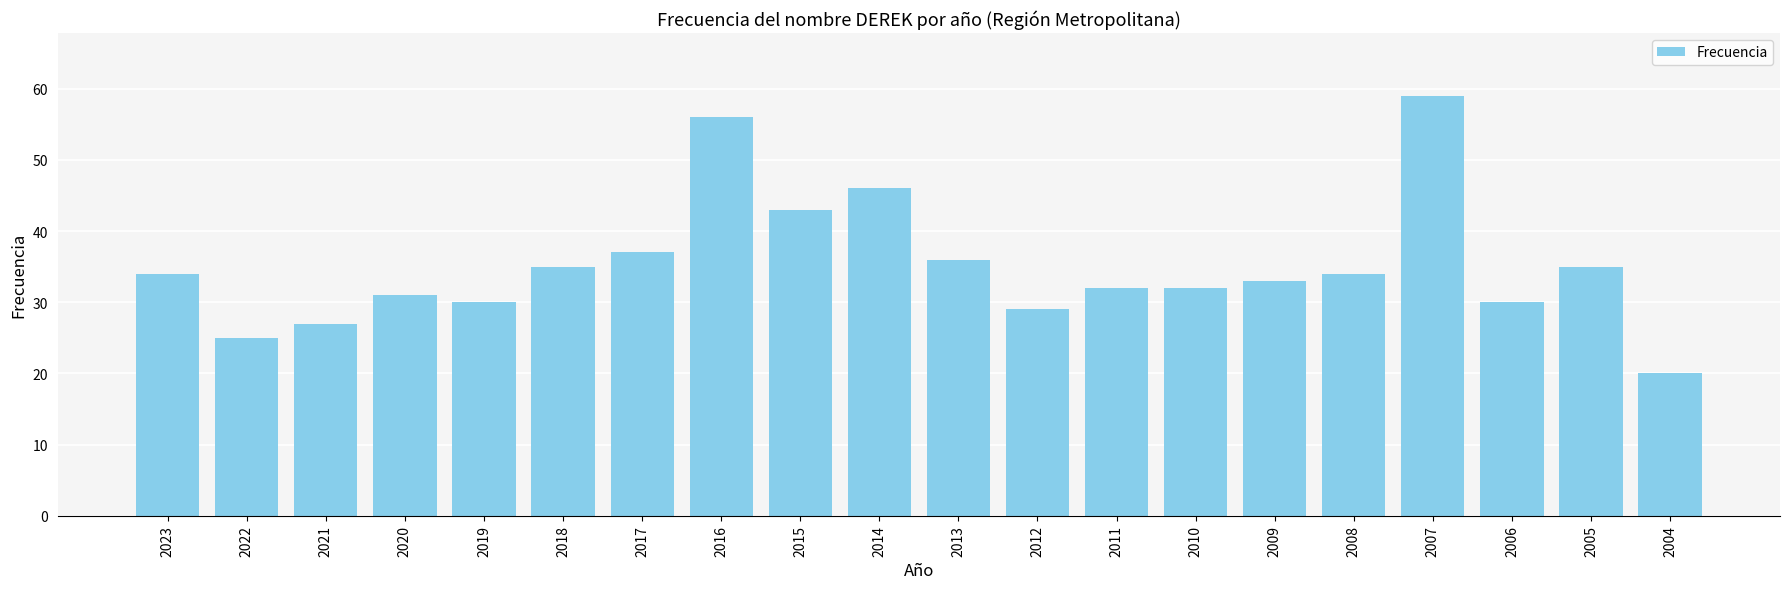

What is the minimum value shown in the chart?

20